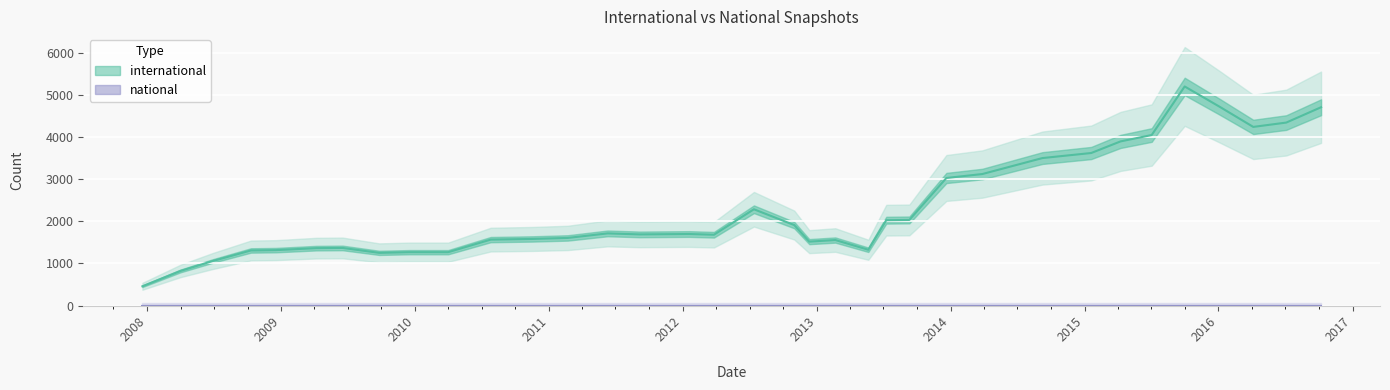

Reading right to left, transcribe all the data shown in this chart.

international: 2008-12-17=1318	2016-07-04=4352	2013-09-10=2036	2015-01-19=3628	2012-01-18=1701	2013-02-20=1558	2010-07-26=1568	2011-06-10=1716	2015-10-01=5211	2014-09-08=3508	2007-12-19=458	2014-03-28=3128	2008-04-01=823	2011-09-05=1692	2009-09-25=1253	2016-04-05=4249	2012-10-31=1914	2015-07-03=4056	2016-10-07=4717	2010-11-17=1584	2012-07-13=2290	2015-04-09=3904	2009-06-17=1370	2013-05-21=1327	2013-07-09=2030	2010-04-01=1269	2008-10-10=1310	2013-12-20=3034	2011-02-21=1608	2009-04-06=1365	2009-12-16=1269	2016-01-04=4730	2008-06-27=1057	2012-12-11=1520	2012-03-26=1684
national: 2008-12-17=0	2016-07-04=0	2013-09-10=0	2015-01-19=0	2012-01-18=0	2013-02-20=0	2010-07-26=0	2011-06-10=0	2015-10-01=0	2014-09-08=0	2007-12-19=0	2014-03-28=0	2008-04-01=0	2011-09-05=0	2009-09-25=0	2016-04-05=0	2012-10-31=0	2015-07-03=0	2016-10-07=0	2010-11-17=0	2012-07-13=0	2015-04-09=0	2009-06-17=0	2013-05-21=0	2013-07-09=0	2010-04-01=0	2008-10-10=0	2013-12-20=0	2011-02-21=0	2009-04-06=0	2009-12-16=0	2016-01-04=0	2008-06-27=0	2012-12-11=0	2012-03-26=0